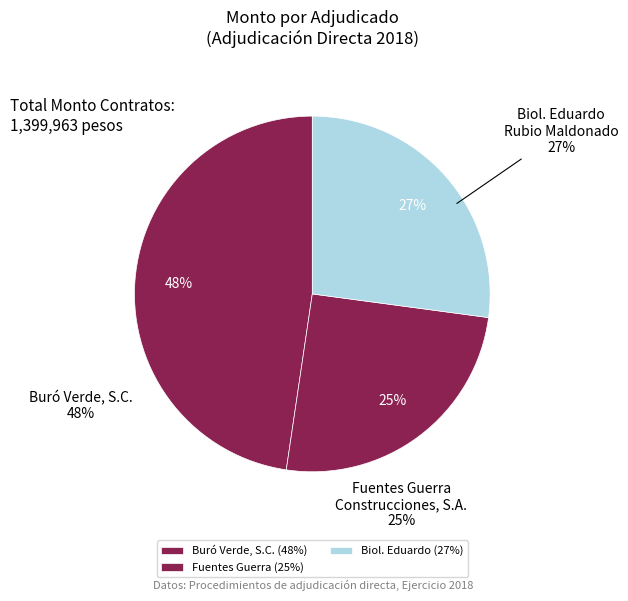

Does Buró Verde, S.C. (AD/004) represent more than half of the total?

No